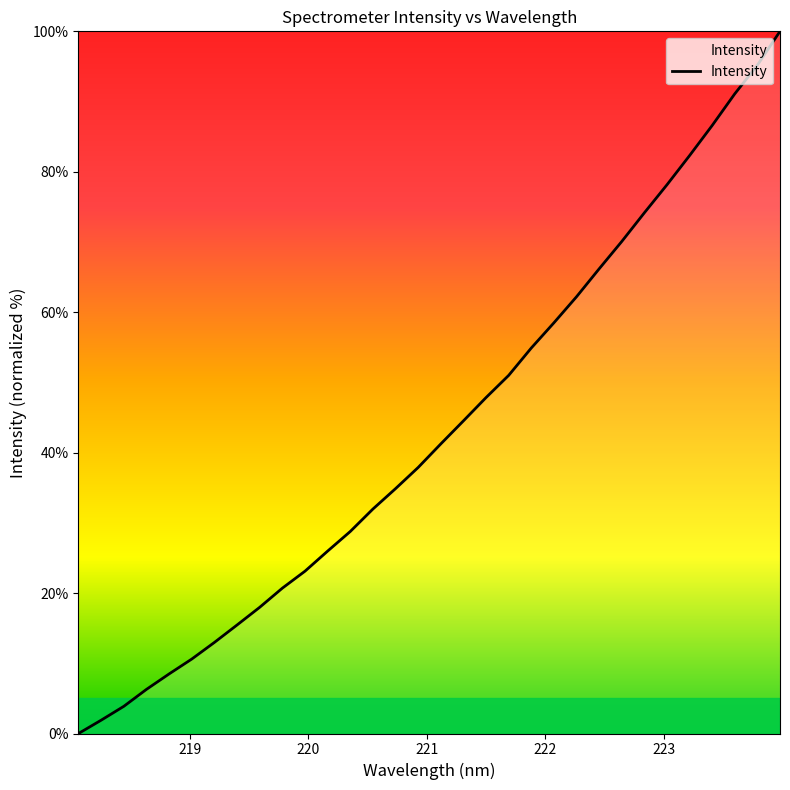

What is the maximum value shown in the chart?

100.0